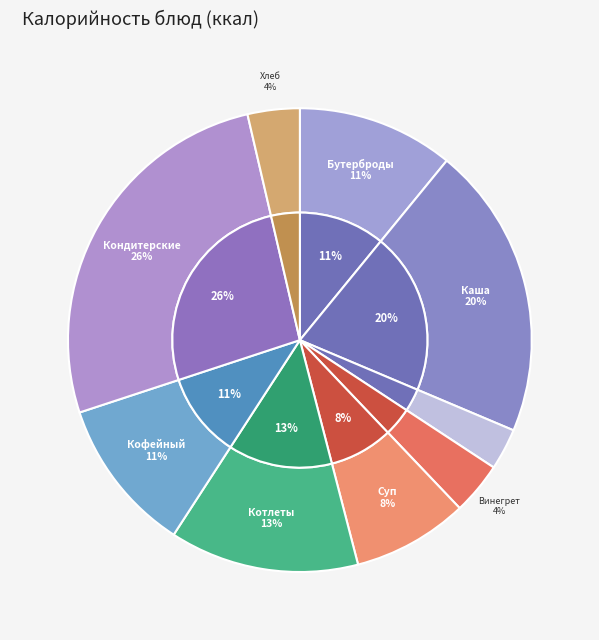

Which slice is the largest?

Кондитерские изделия